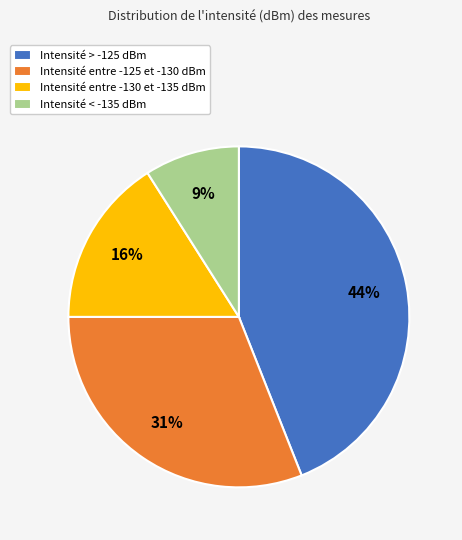

What is the ratio of the value at Intensité < -135 dBm to the value at Intensité entre -130 et -135 dBm?

0.6